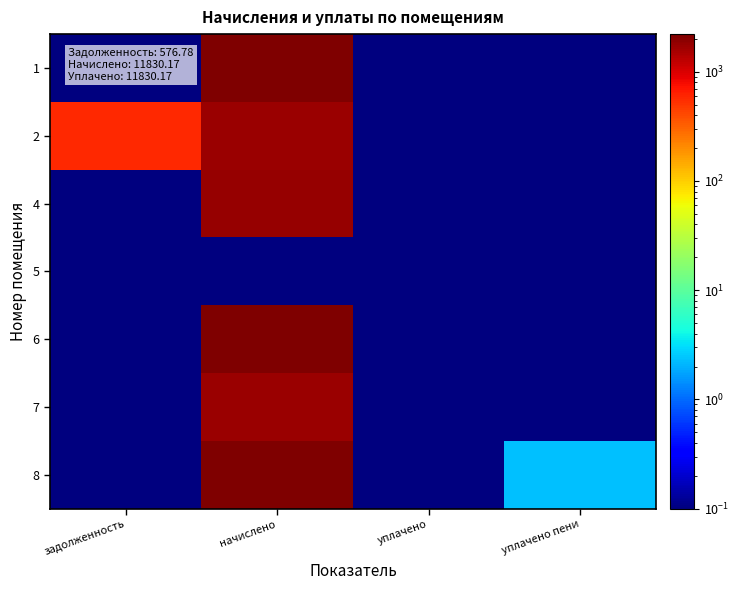

Rank the series at уплачено from lowest to highest value.

1, 2, 4, 5, 6, 7, 8